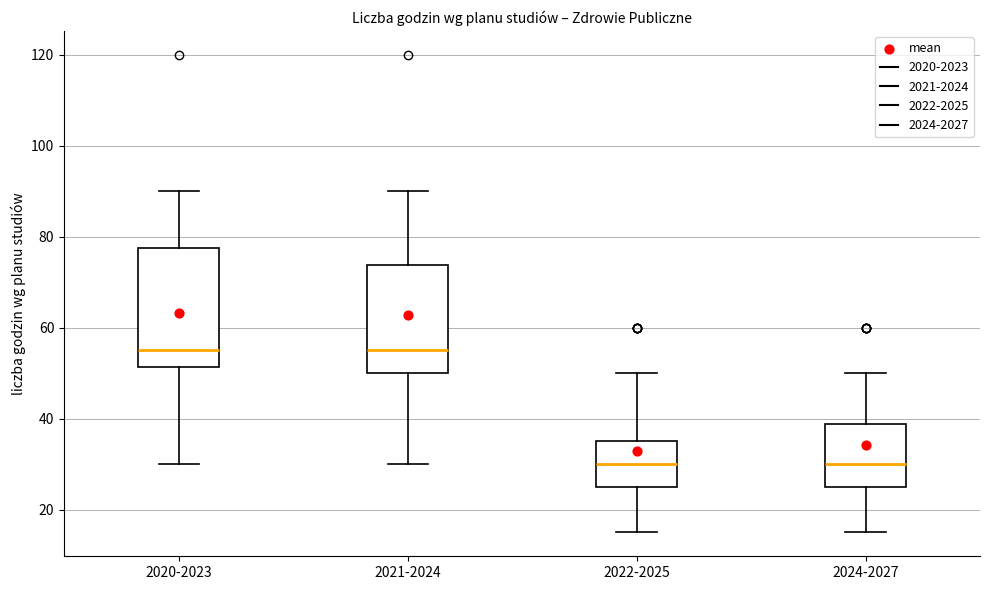

Reading left to right, transcribe this box plot: for each box, give where its median line is, the range the box spans, and where its two whiskers end, as read against the y-axis. The values are not printed on the chart, so give them approximately, as read against the axis.

2020-2023: median 56, box 52 to 78, whiskers 30 to 90
2021-2024: median 56, box 50 to 74, whiskers 30 to 90
2022-2025: median 30, box 26 to 36, whiskers 16 to 50
2024-2027: median 30, box 26 to 38, whiskers 16 to 50